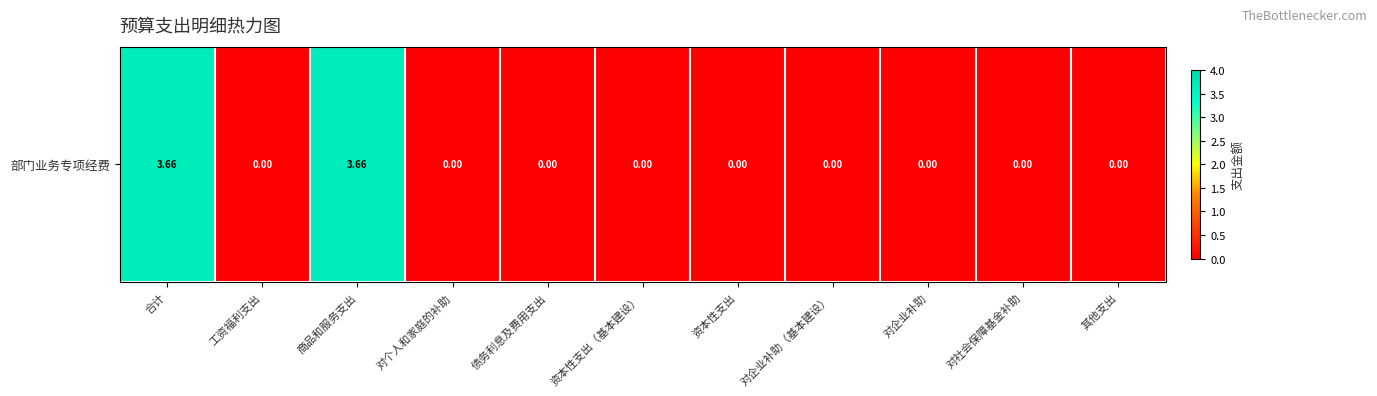

Reading right to left, transcribe all the data shown in this chart.

0.0	0.0	0.0	0.0	0.0	0.0	0.0	0.0	3.7	0.0	3.7